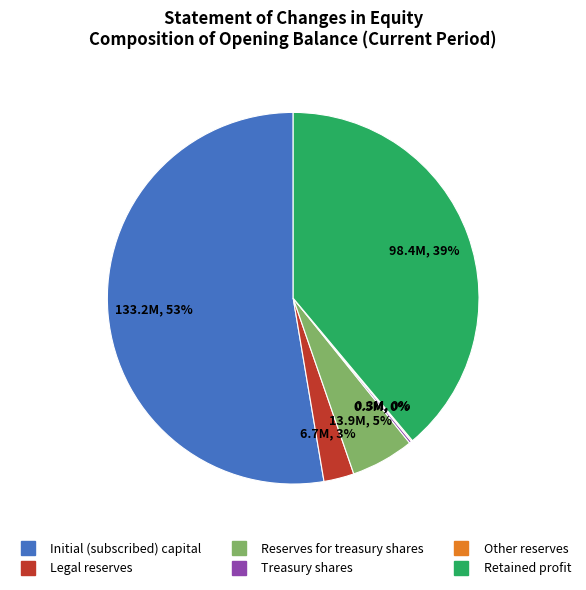

True or false: Reserves for treasury shares accounts for 5% of the total.

True